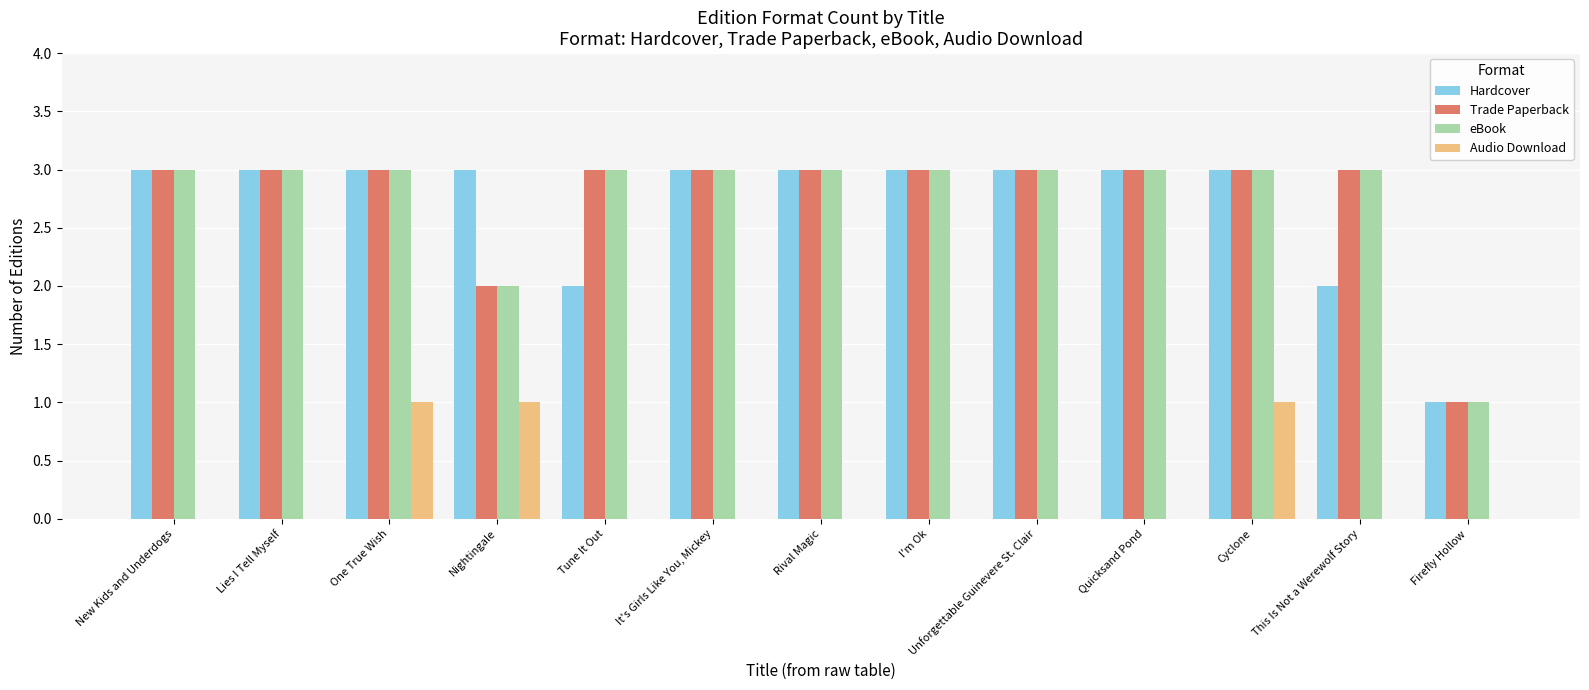

At which label is eBook closest to 2?

Nightingale